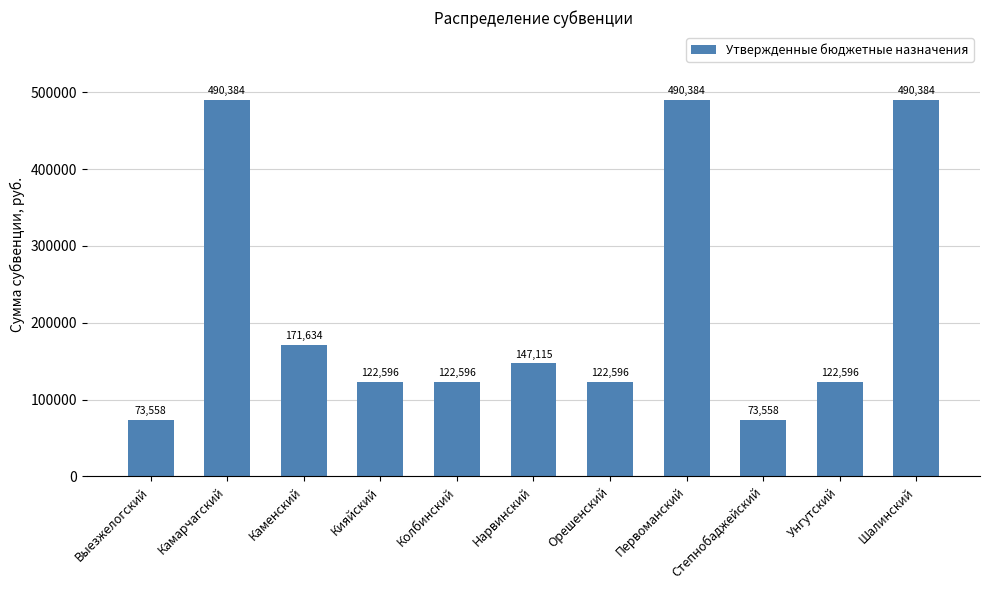

True or false: the data shows 171634.3 at Каменский.

True